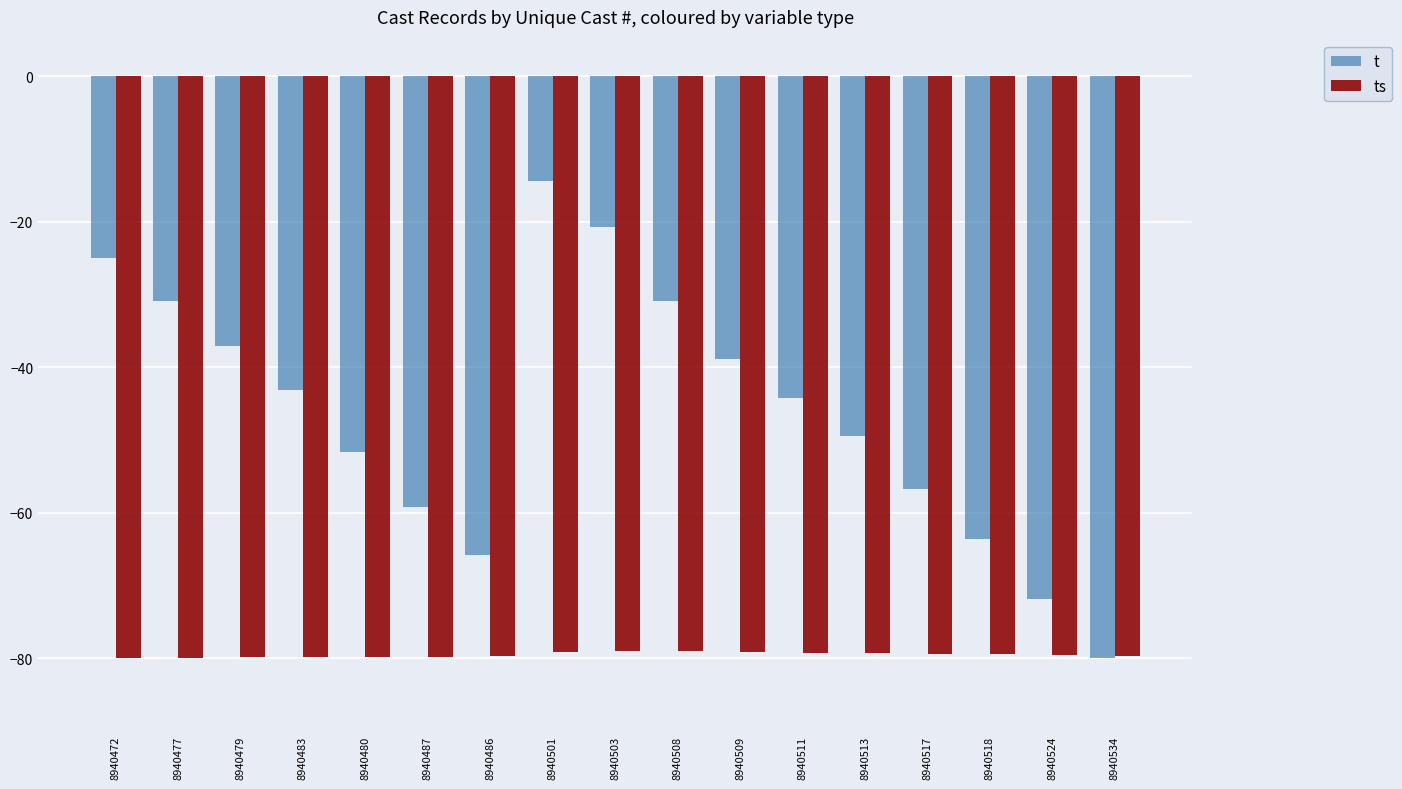

What is the total value across all series at 8940508?

-110.0